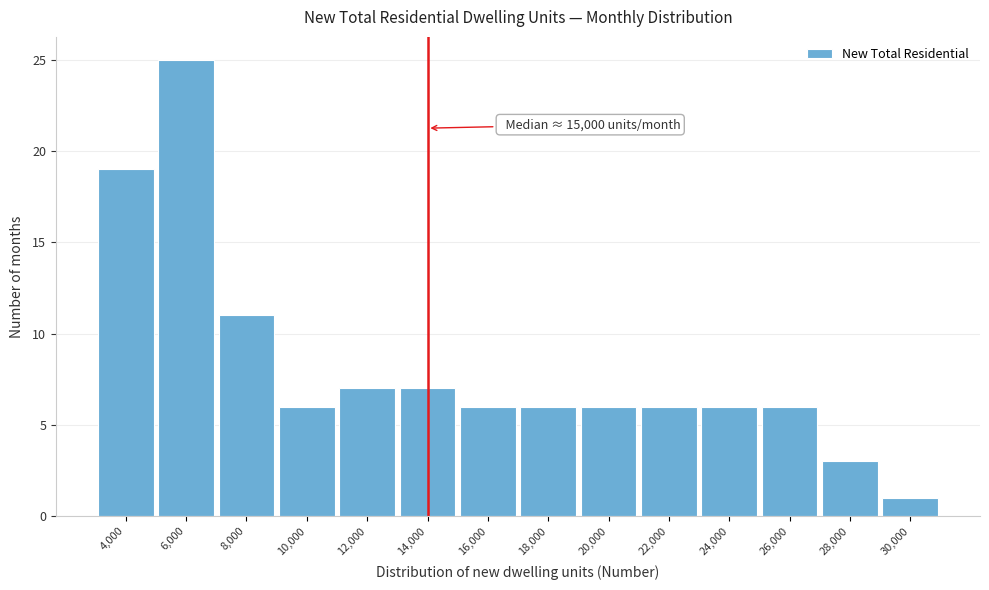

Reading right to left, extract all data points from this chart.

1	3	6	6	6	6	6	6	7	7	6	11	25	19